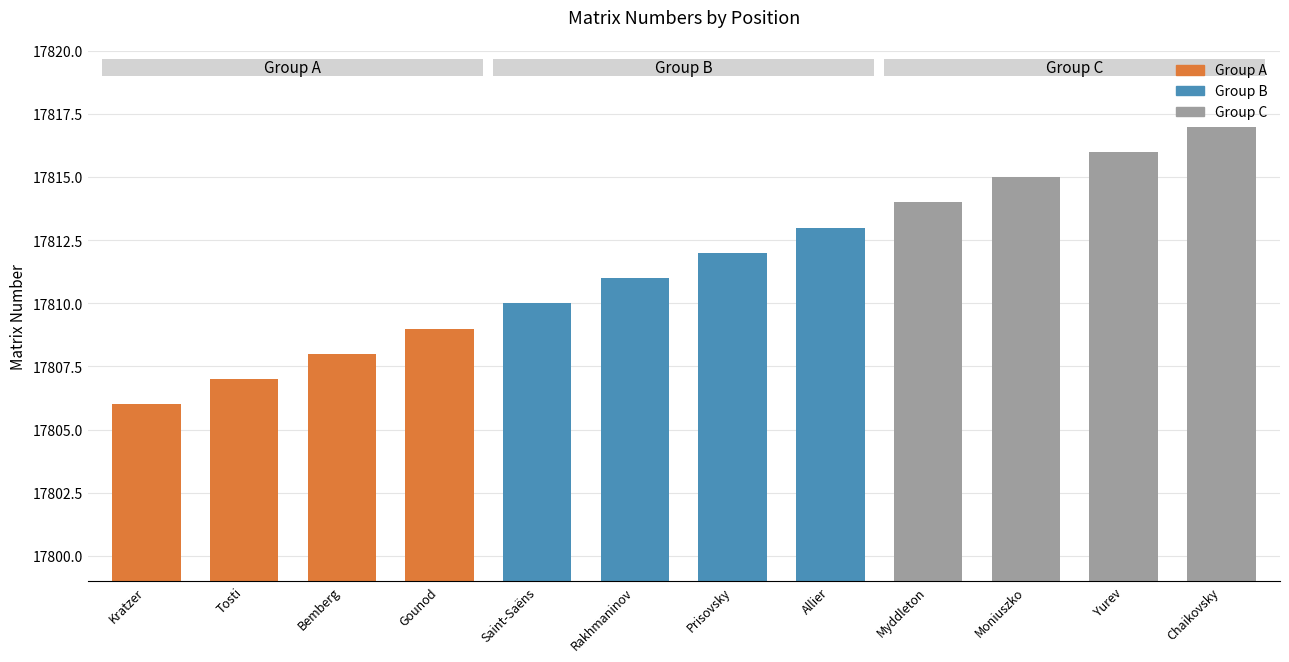

What value does the data have at Allier?

17813